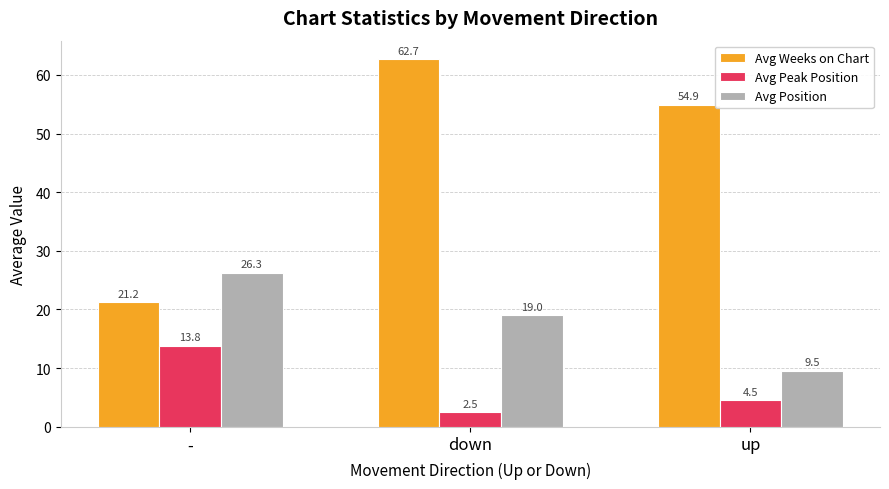

Is it true that Avg Position equals 15.1 at -?

False